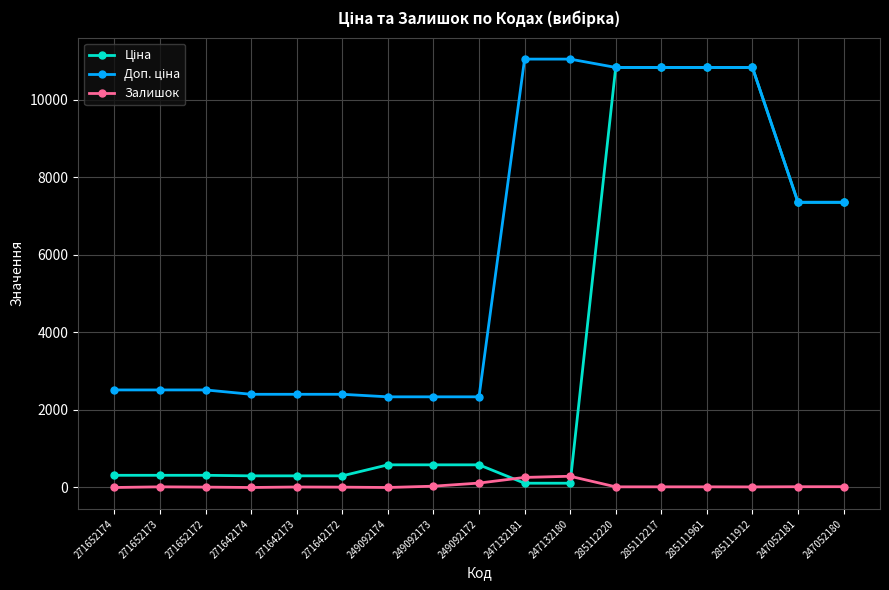

What is the greatest value displayed?

11055.0